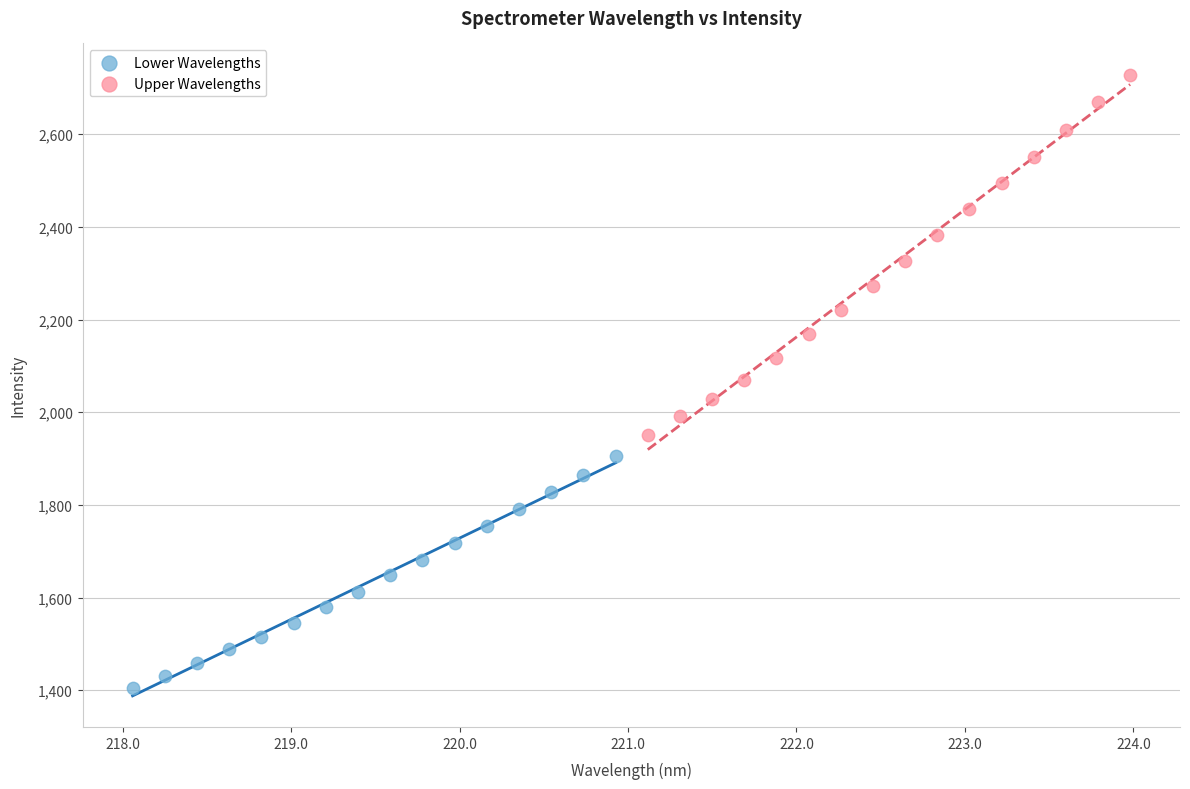

Which series contains the highest Y value?

Upper Wavelengths